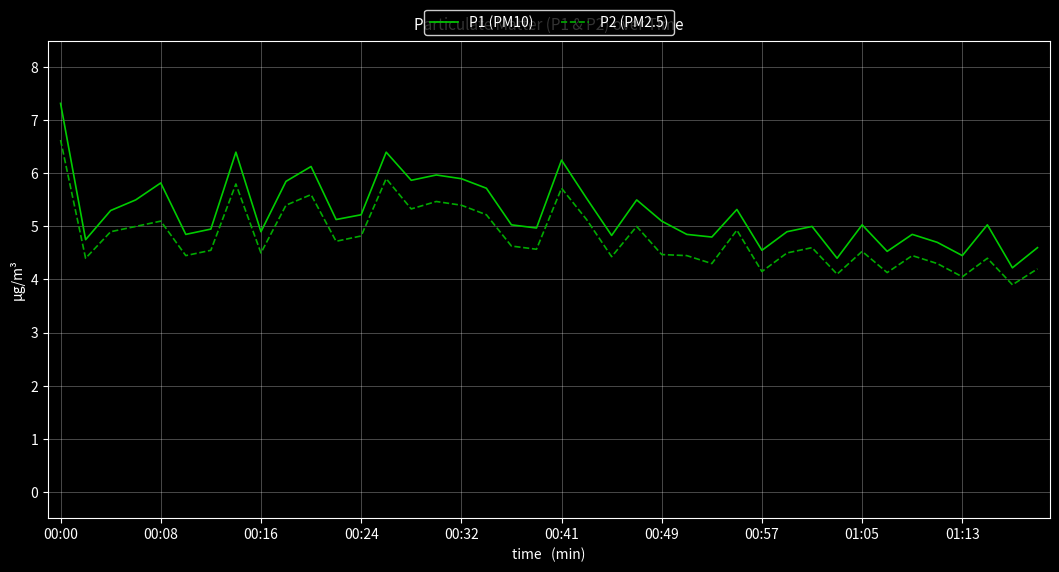

What is the difference between the maximum and minimum values in the P2 (PM2.5) series?

2.7